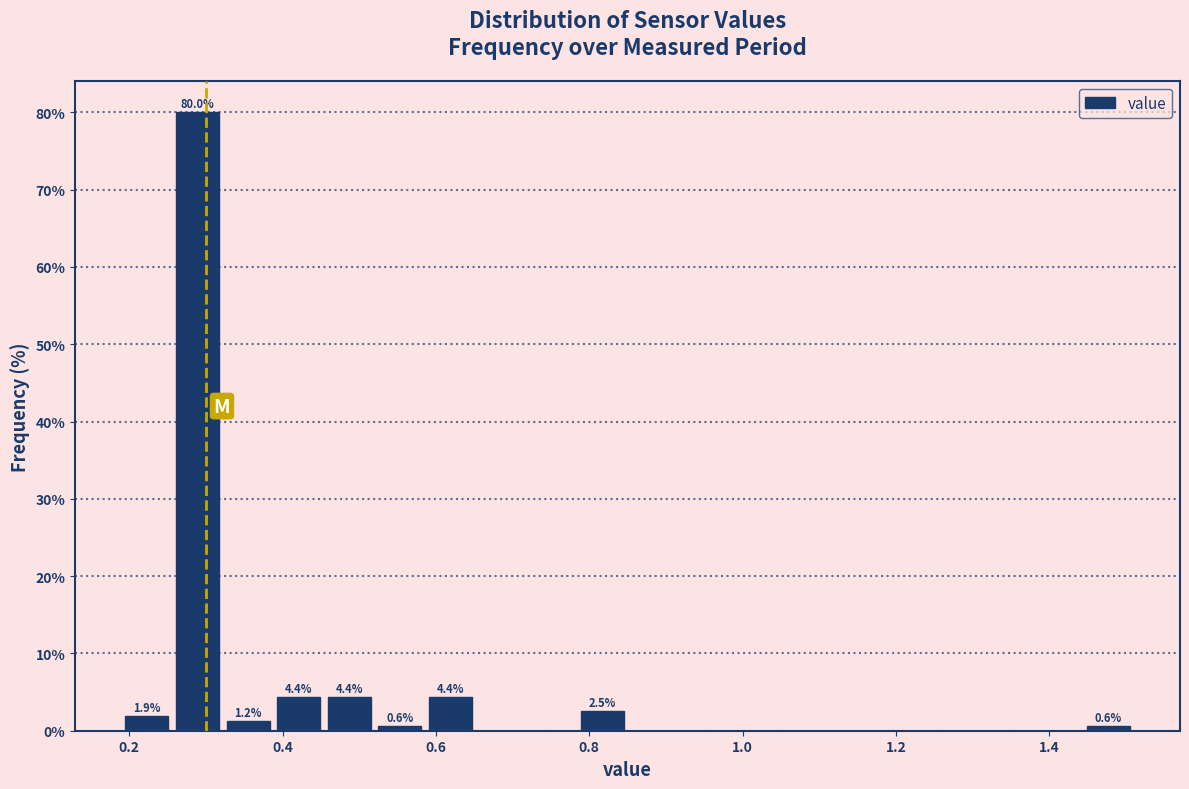

Read against the x-axis, roughly where is the centre of the tallest bar?

0.28